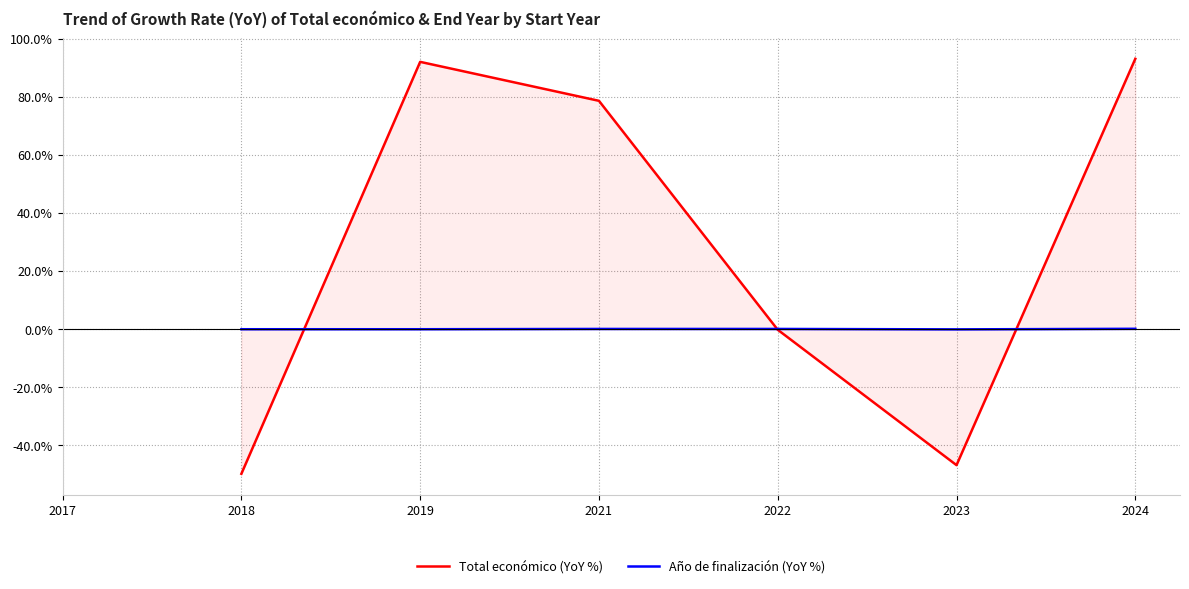

What is the spread (max minus min) of values at 2019?

92.1